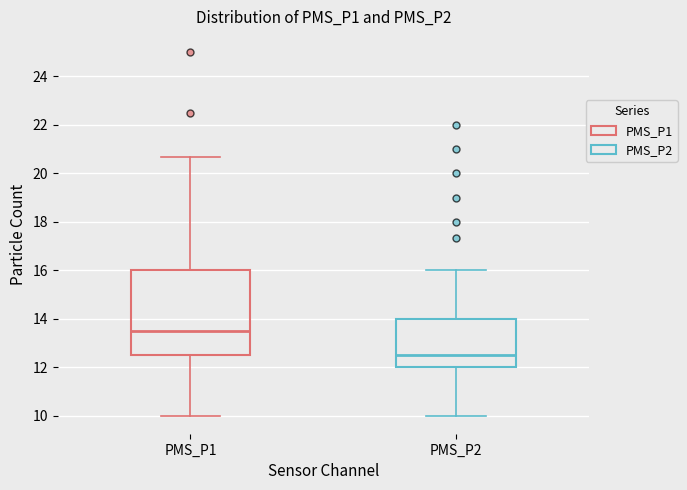

Which box is the tallest, from its lower edge to its upper edge?

PMS_P1